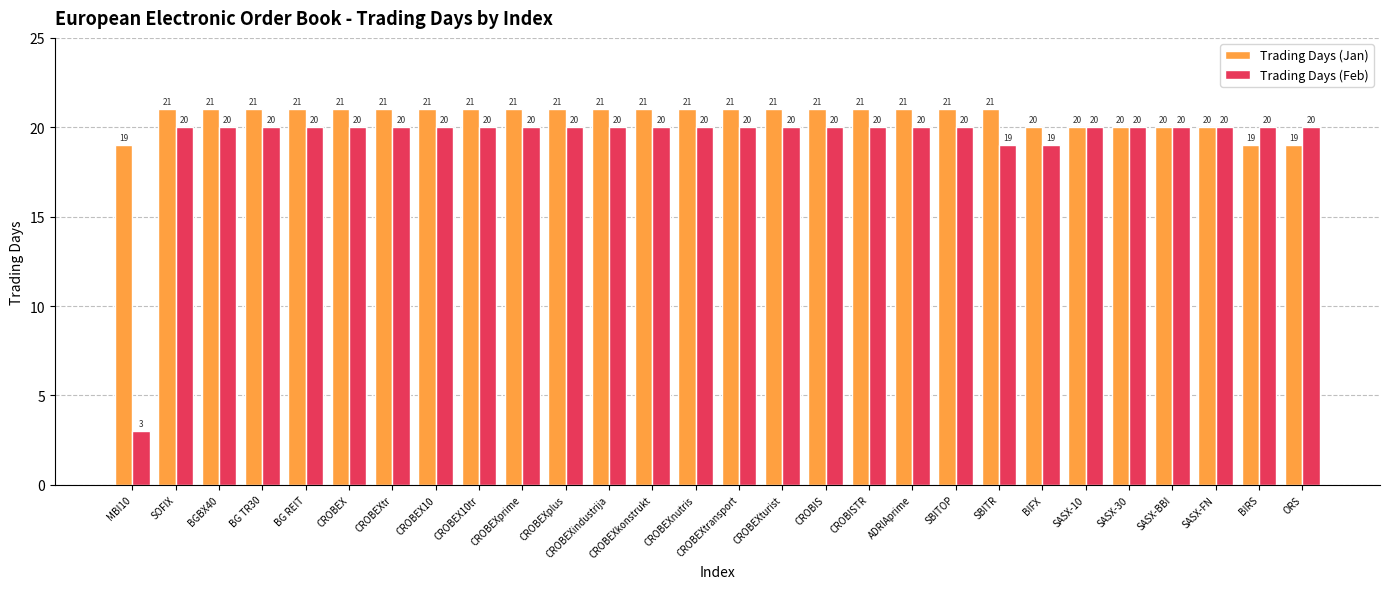

How many groups of bars are there?

28